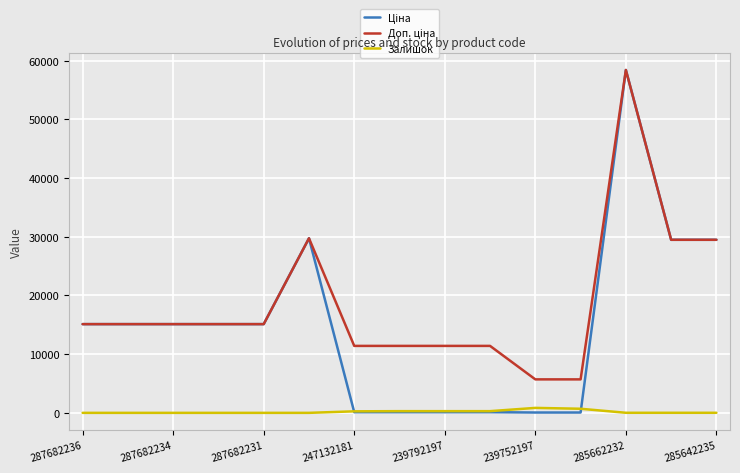

Does the chart have visible grid lines?

Yes